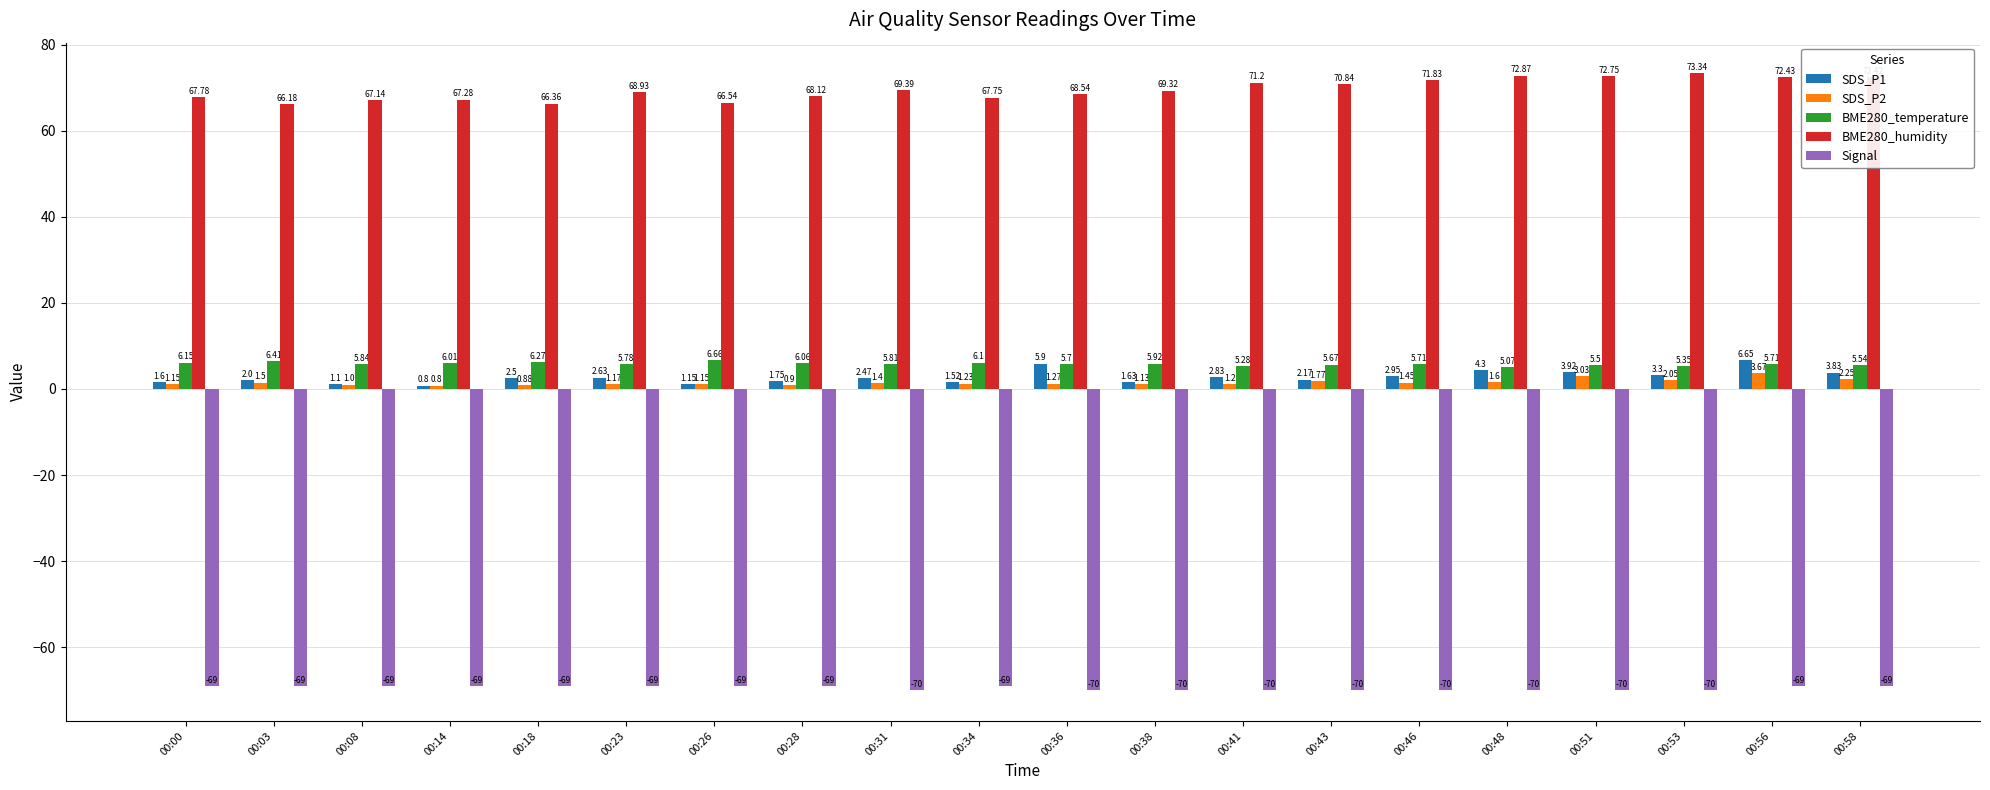

How many values in the SDS_P2 series are below 1?

3